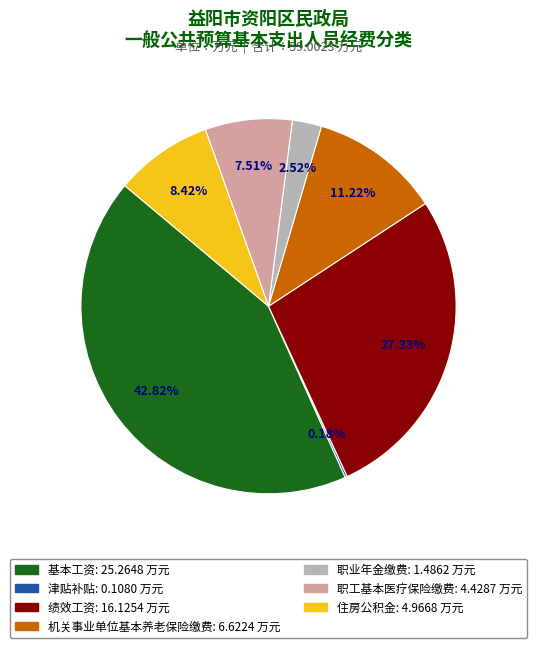

Which has a higher value, 机关事业单位基本养老保险缴费 or 绩效工资?

绩效工资